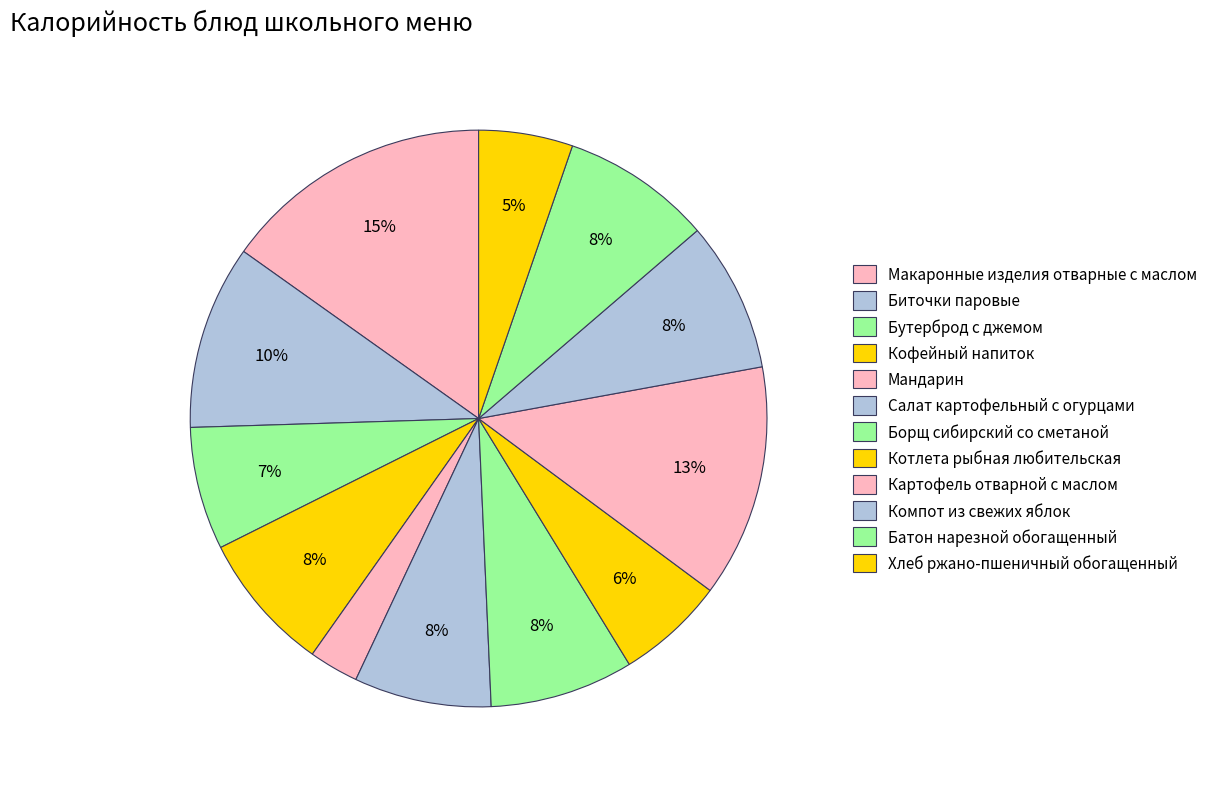

Which category has the smallest portion of the pie?

Мандарин